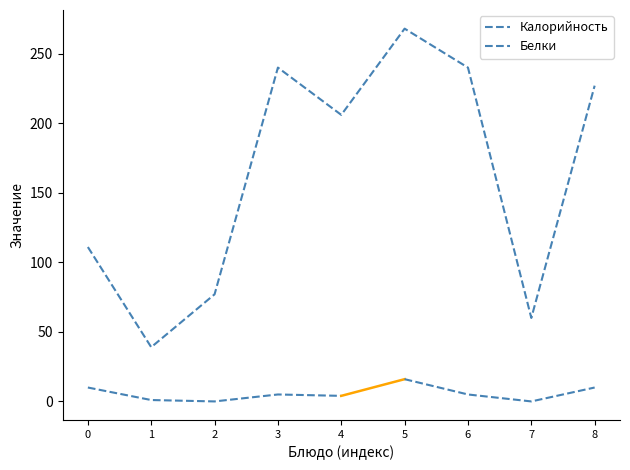

What is the maximum value shown in the chart?

268